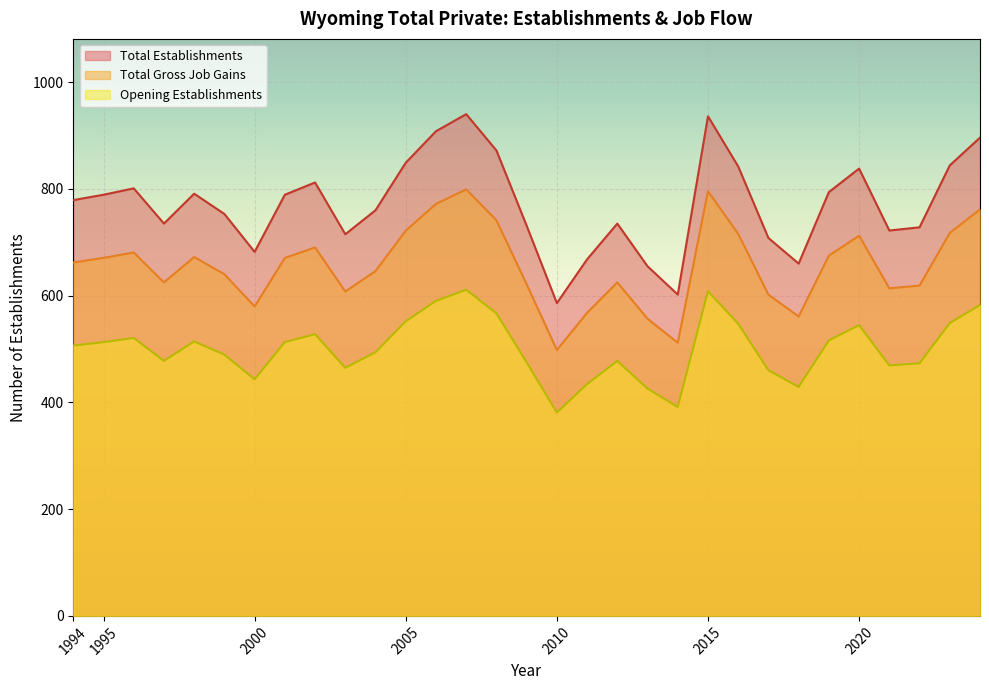

True or false: Opening Establishments and Total Gross Job Gains cross at least once.

False